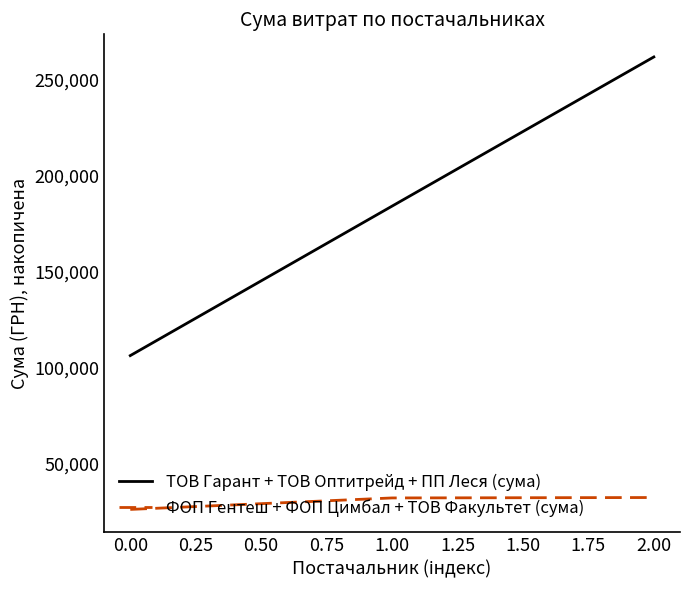

Which series has the largest total across all categories?

ТОВ Гарант + ТОВ Оптитрейд + ПП Леся (сума)